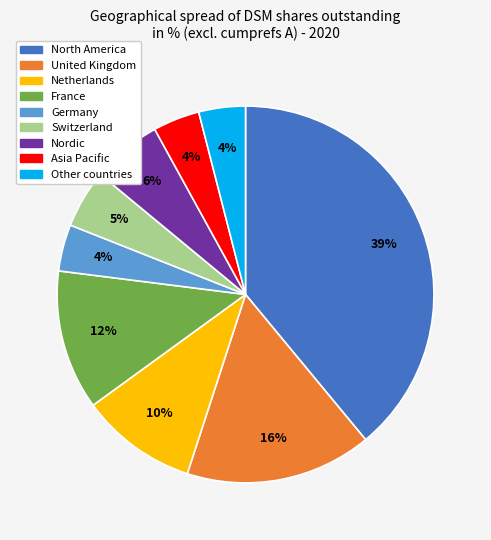

How many segments does this pie chart have?

9